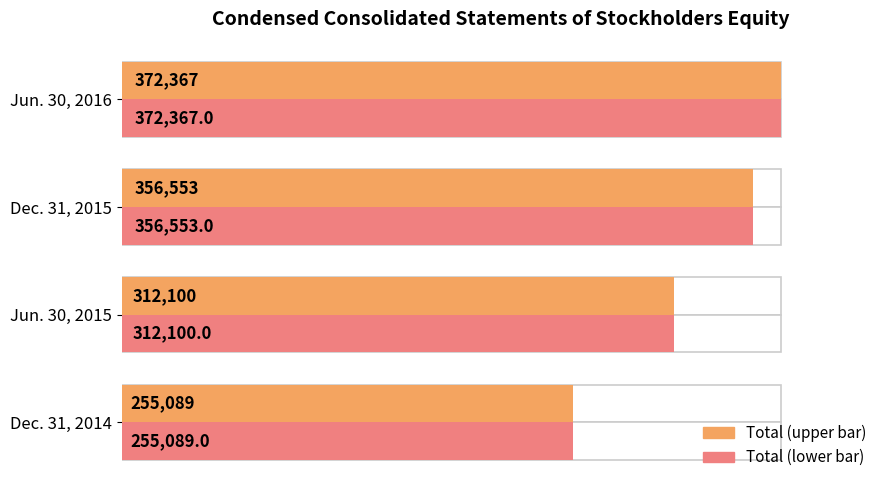

At how many categories does at least one series exceed 357796?

1